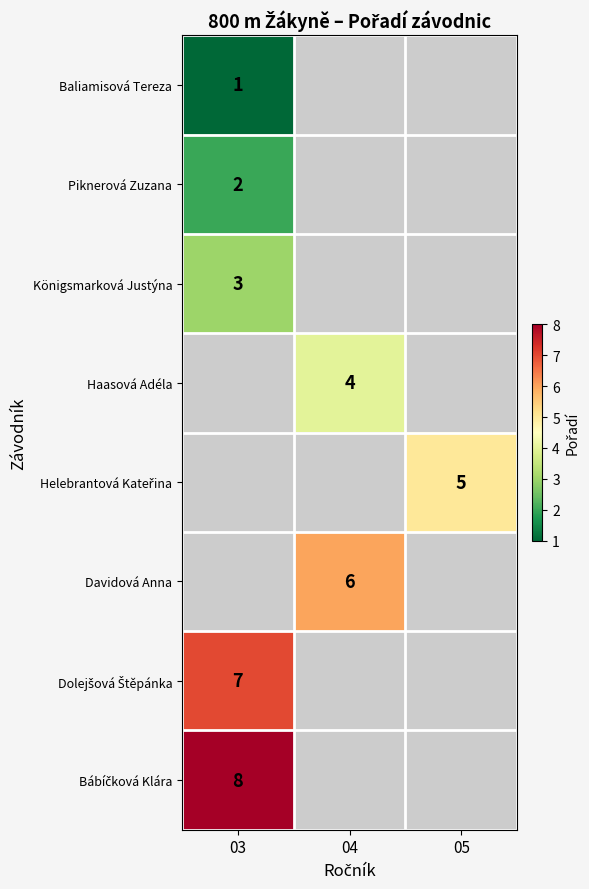

Is it true that Baliamisová Tereza equals 1 at 03?

True